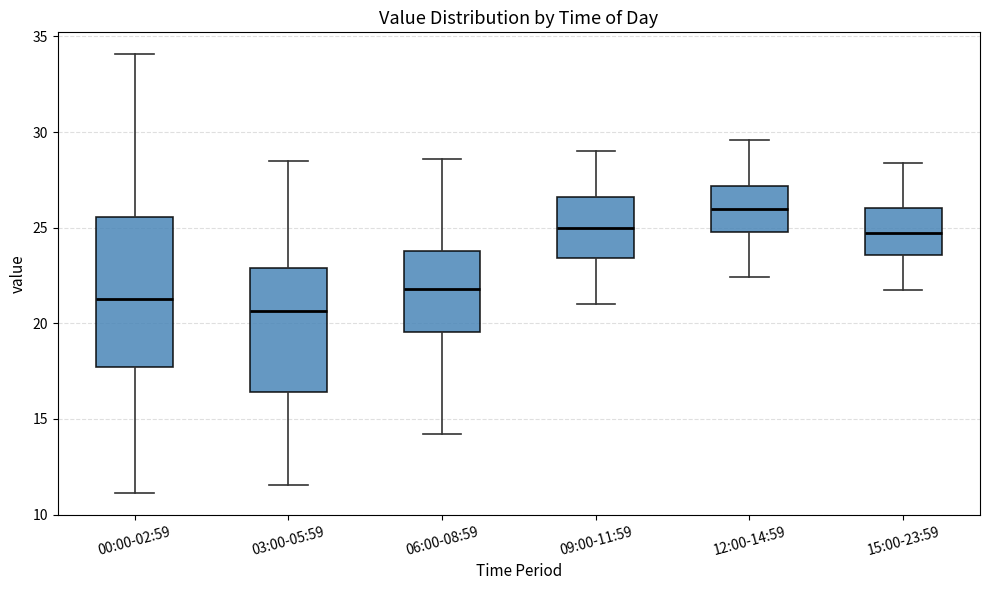

Which box has the lowest median line?

03:00-05:59